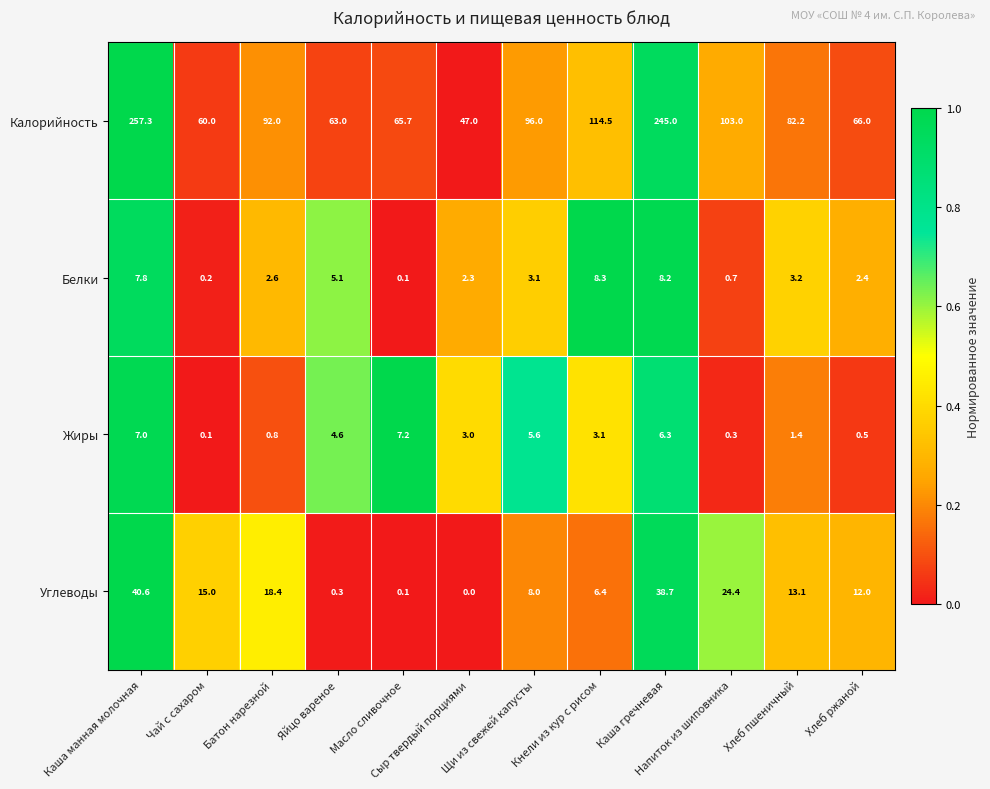

How many distinct data groups are displayed?

4